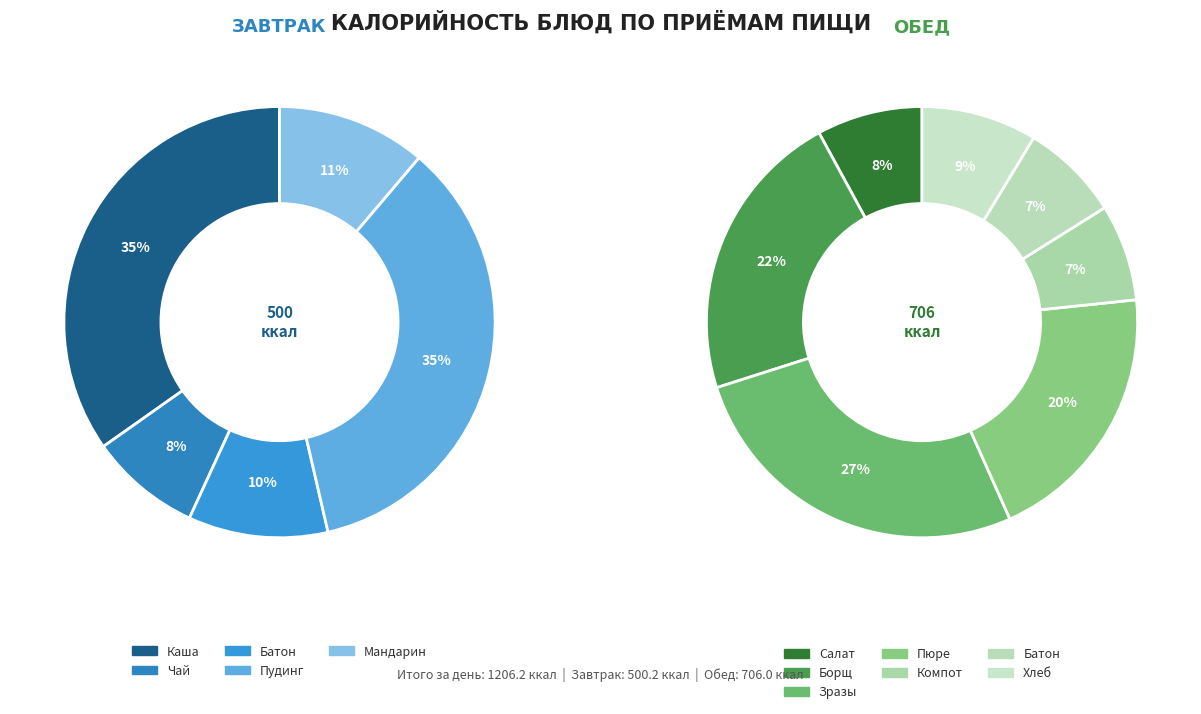

What is the change in value from БОРЩ СИБИРСКИЙ to БАТОН (обед)?

-102.8